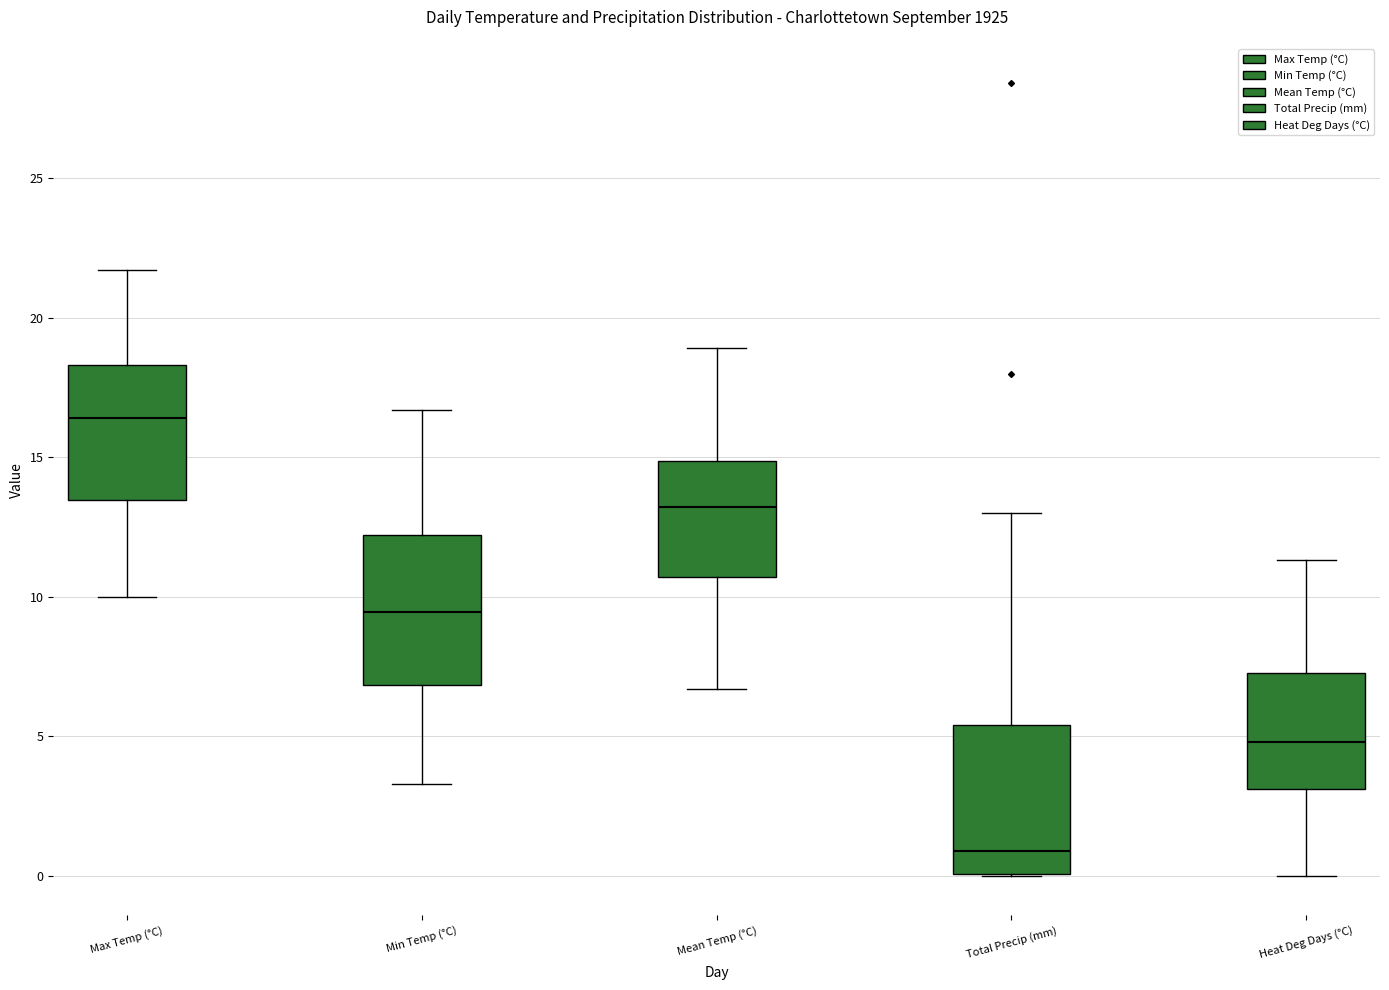

Reading left to right, transcribe this box plot: for each box, give where its median line is, the range the box spans, and where its two whiskers end, as read against the y-axis. The values are not printed on the chart, so give them approximately, as read against the axis.

Max Temp (°C): median 16.5, box 13.5 to 18.5, whiskers 10.0 to 21.5
Min Temp (°C): median 9.5, box 7.0 to 12.0, whiskers 3.5 to 16.5
Mean Temp (°C): median 13.0, box 10.5 to 15.0, whiskers 6.5 to 19.0
Total Precip (mm): median 1.0, box 0.0 to 5.5, whiskers 0.0 to 13.0
Heat Deg Days (°C): median 5.0, box 3.0 to 7.5, whiskers 0.0 to 11.5